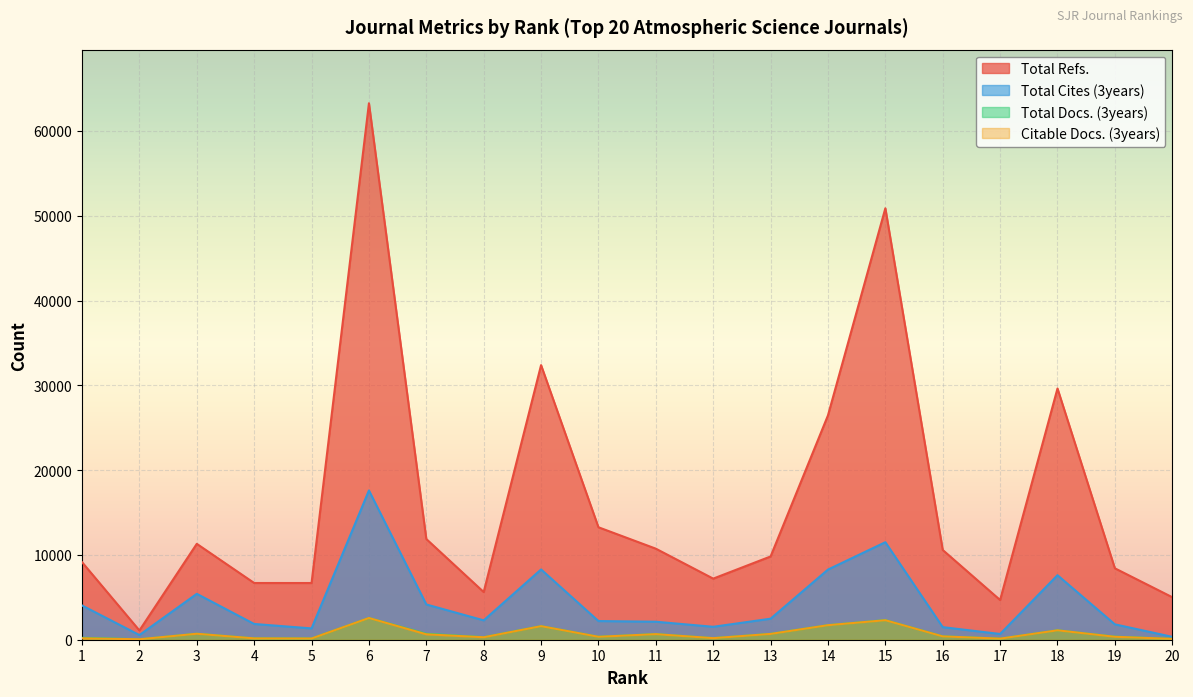

Rank the series at 16 from highest to lowest value.

Total Refs., Total Cites (3years), Total Docs. (3years), Citable Docs. (3years)